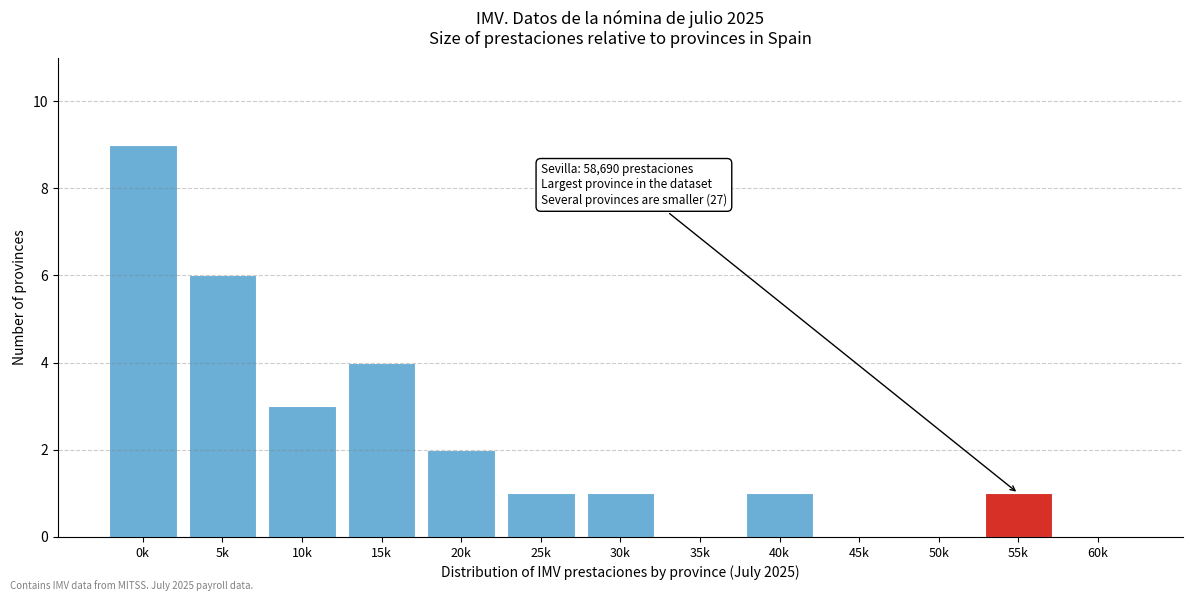

Reading left to right, what are all the values shown in this chart?

0k=9	5k=6	10k=3	15k=4	20k=2	25k=1	30k=1	35k=0	40k=1	45k=0	50k=0	55k=1	60k=0